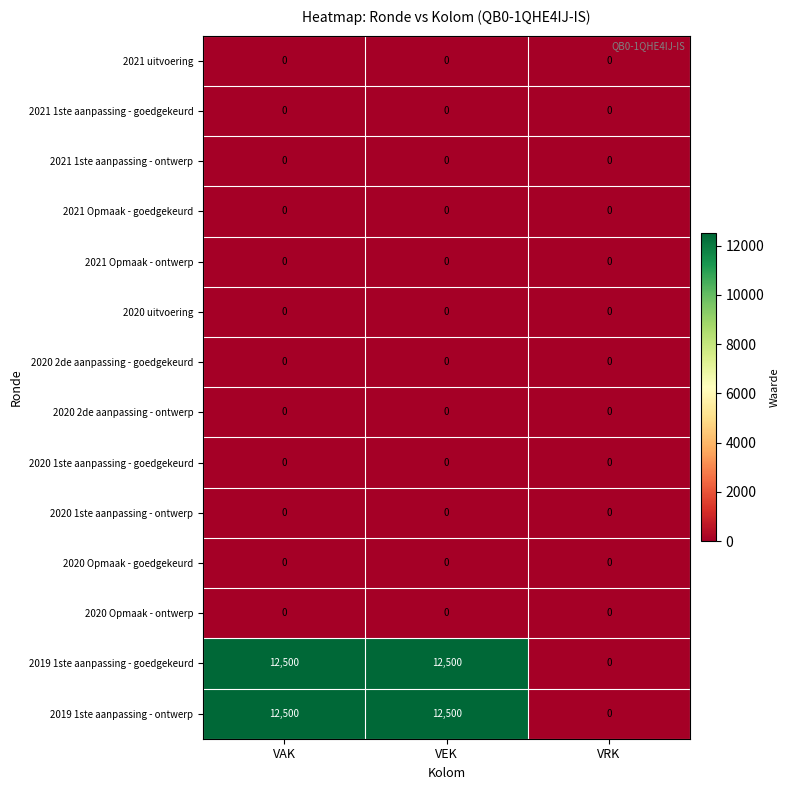

The 2019 1ste aanpassing - goedgekeurd series shows 12500 at VAK. True or false?

True